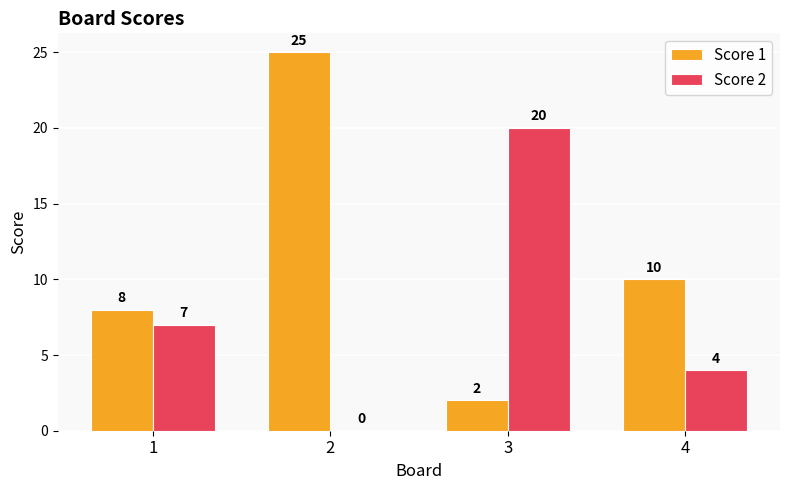

Which series changed the most between 1 and 4?

Score 2